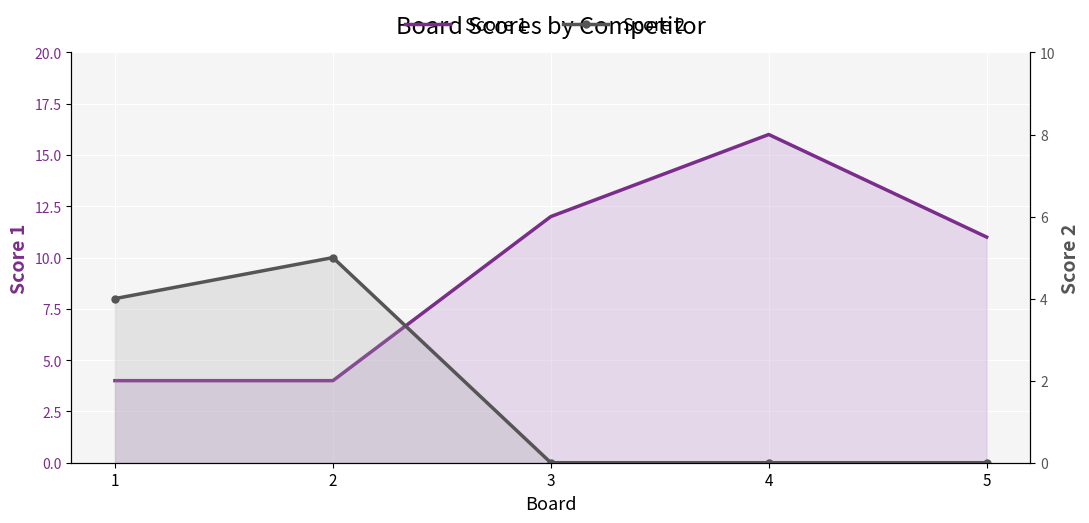

List the series in order of their peak value, highest first.

Score 1, Score 2